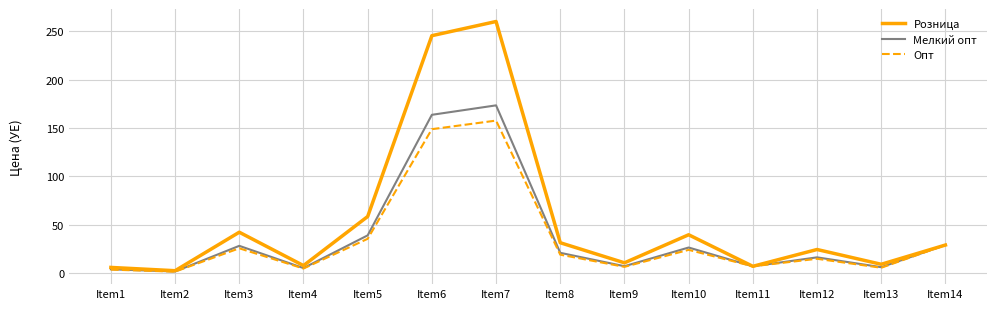

True or false: Мелкий опт has more than 1 points higher than both neighbors.

True